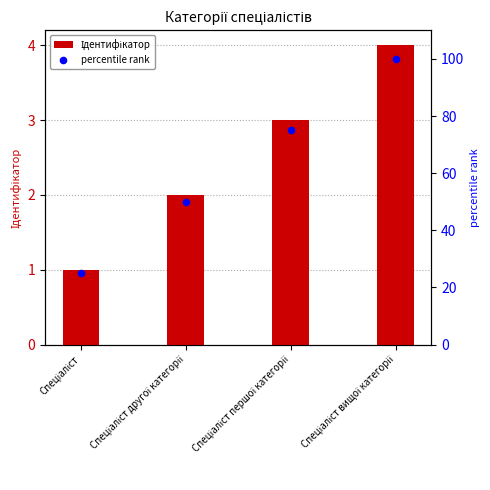

What is the total value across all series at Спеціаліст другої категорії?

52